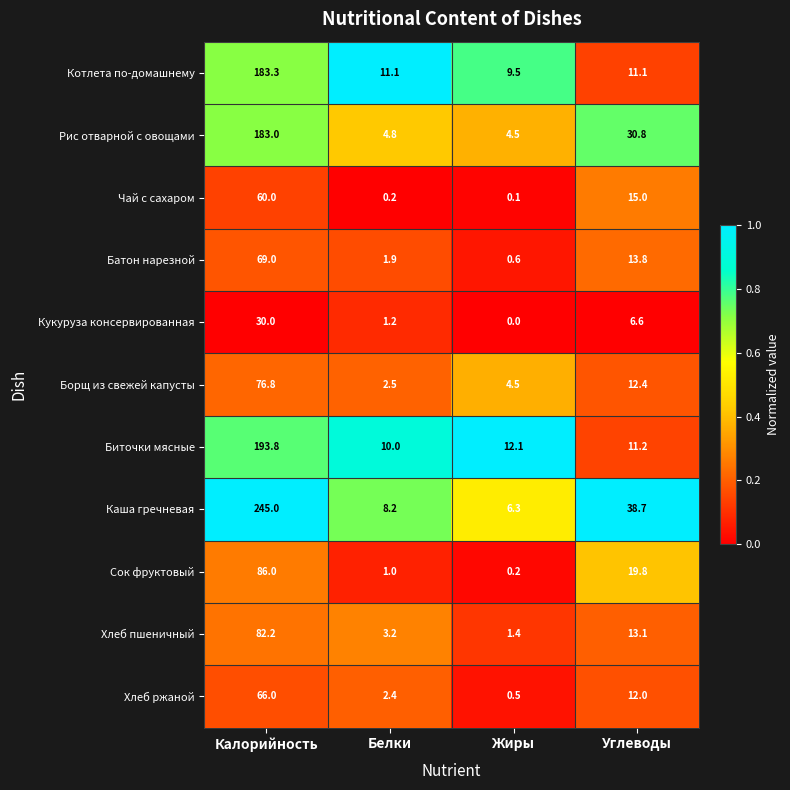

What is the difference between the second highest and minimum values in the Сок фруктовый series?

19.6